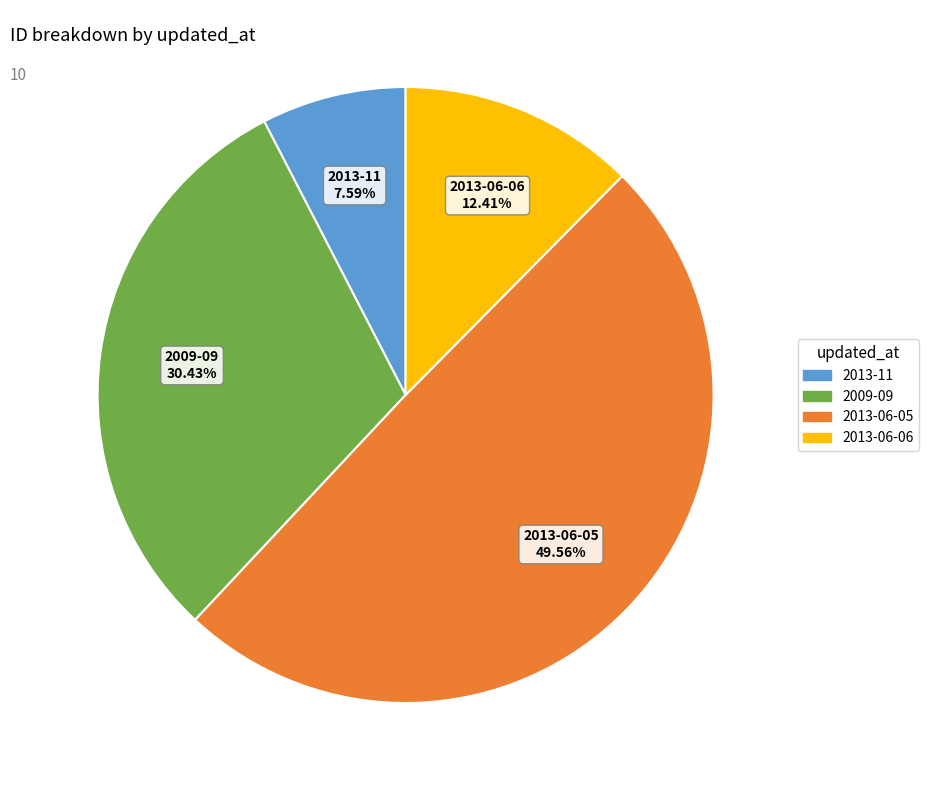

Does any single category account for the majority?

No